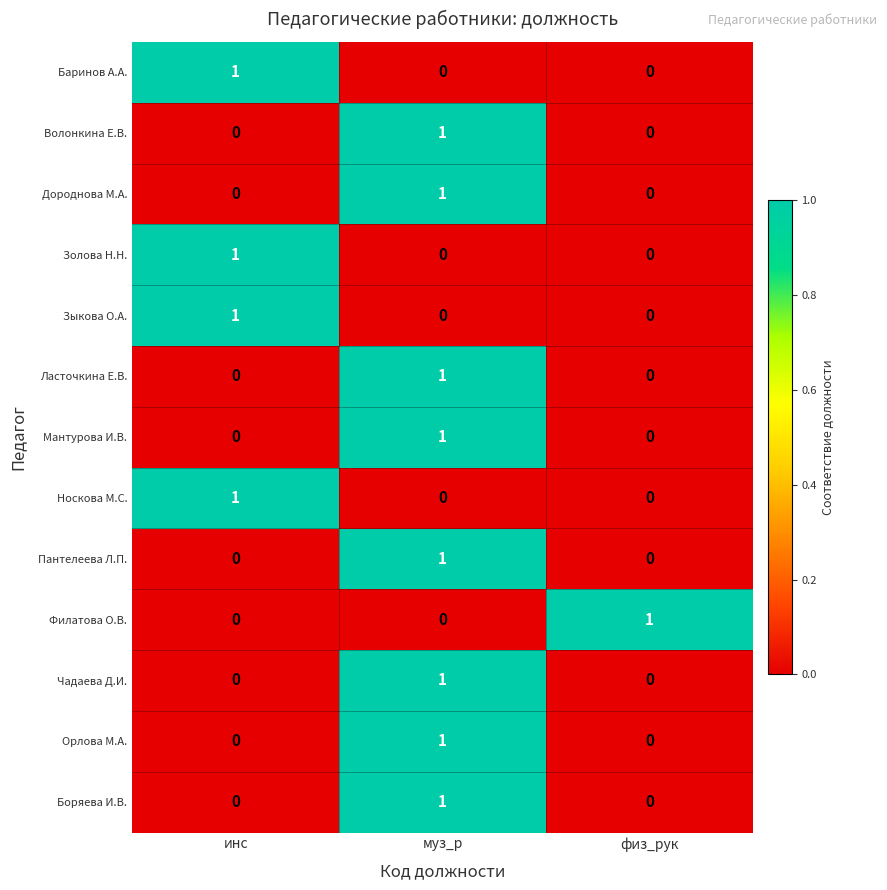

At how many categories does at least one series exceed 0?

3